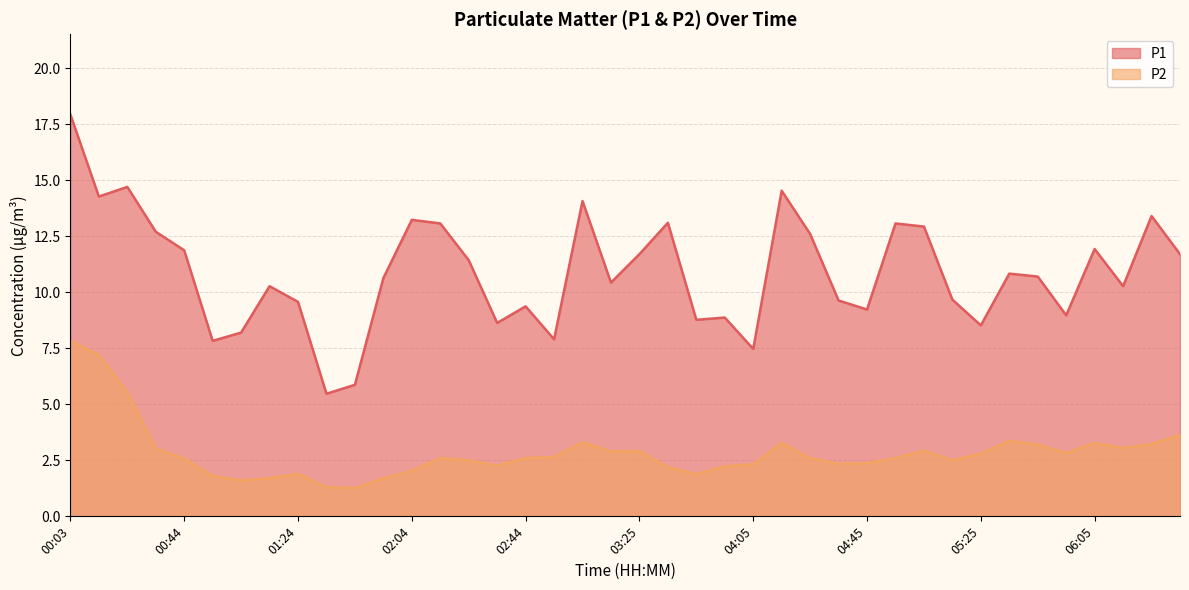

True or false: P2 and P1 intersect in this chart.

False